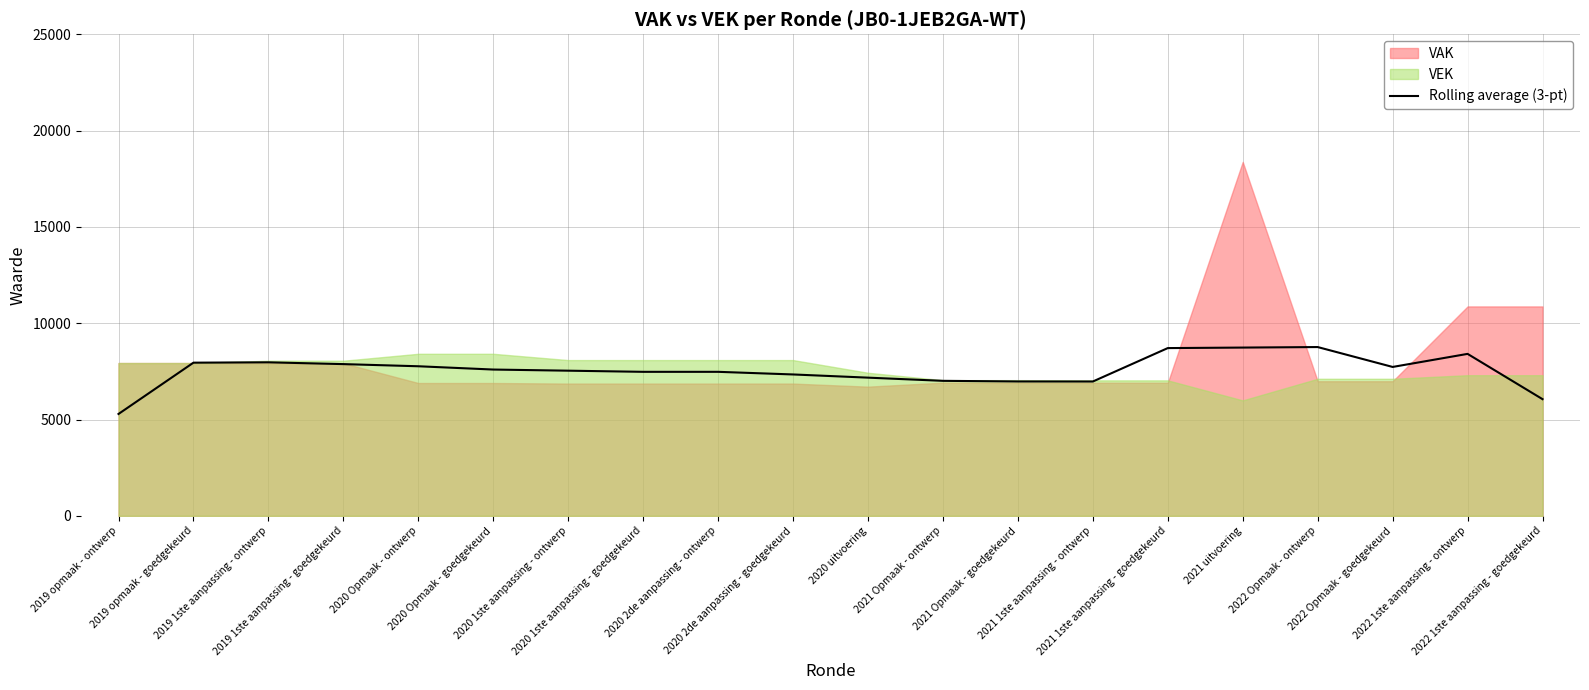

How many data points does each series have?

20